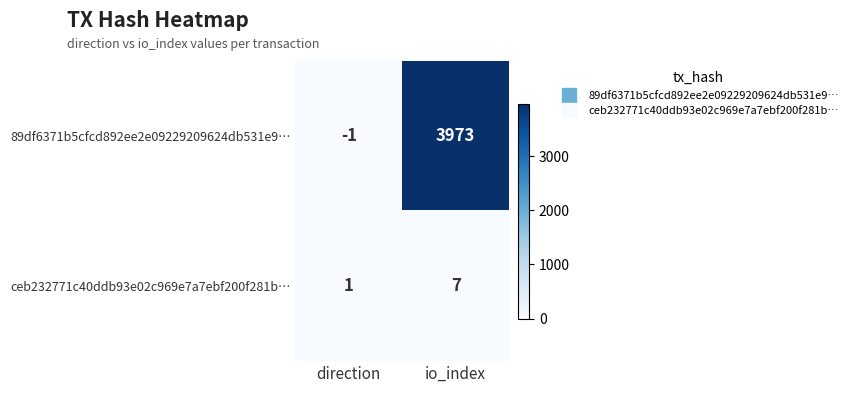

Is it true that ceb232771c40ddb93e02c969e7a7ebf200f281b… equals 7 at io_index?

True